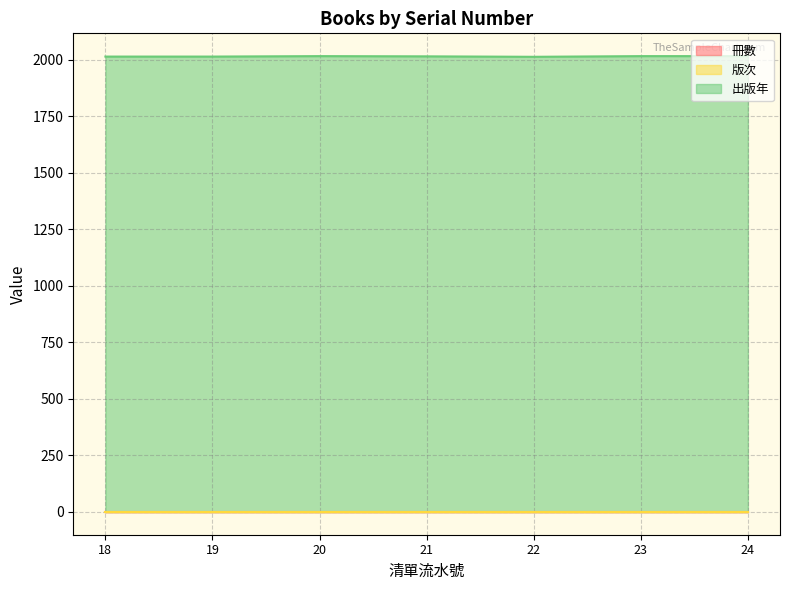

Reading left to right, transcribe all the data shown in this chart.

冊數: 18=1	19=1	20=1	21=1	22=1	23=1	24=1
版次: 18=1	19=1	20=1	21=1	22=1	23=1	24=1
出版年: 18=2014	19=2014	20=2016	21=2015	22=2013	23=2016	24=2016